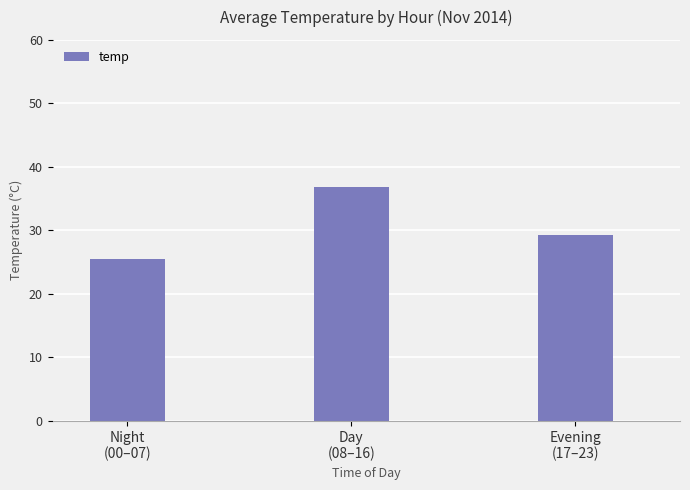

Is it true that the value at Evening
(17–23) is 29.3?

True